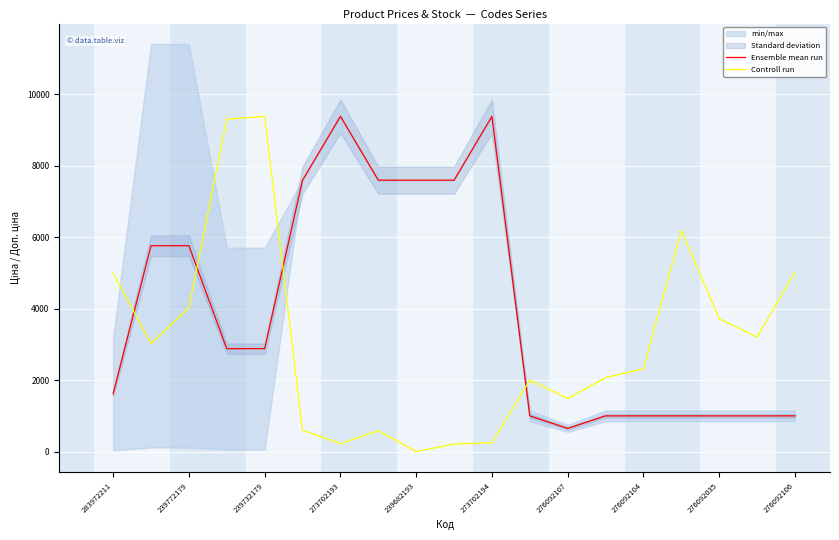

Rank the series by their maximum value, from highest to lowest.

Ensemble mean run, Controll run